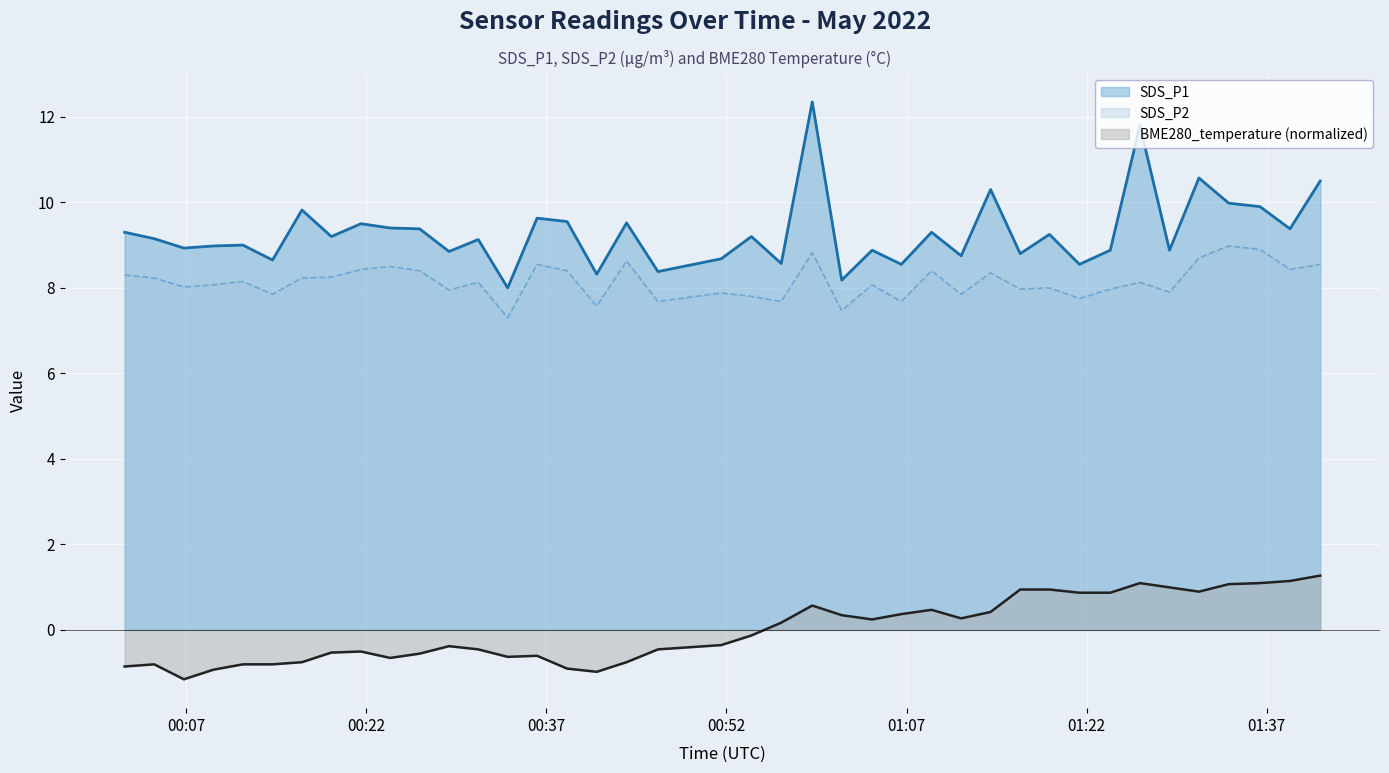

In BME280_temperature, how many points are higher than both neighbors (excluding endpoints)?

7